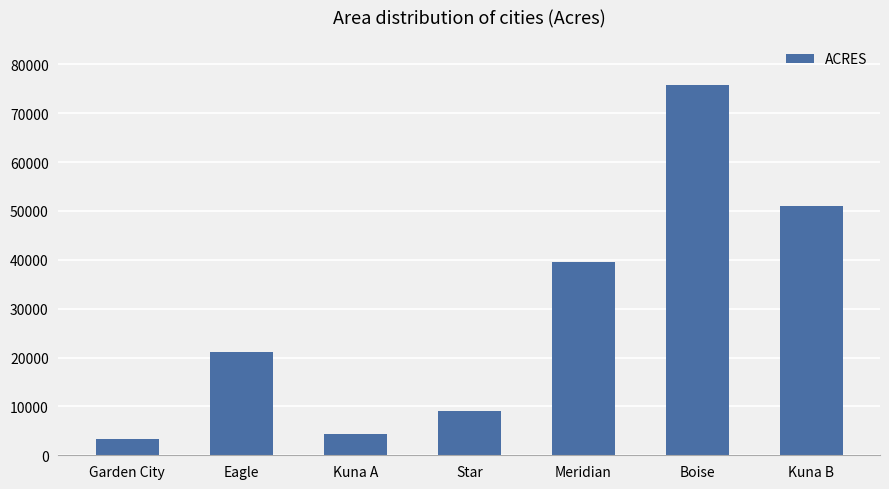

What is the maximum value shown in the chart?

75780